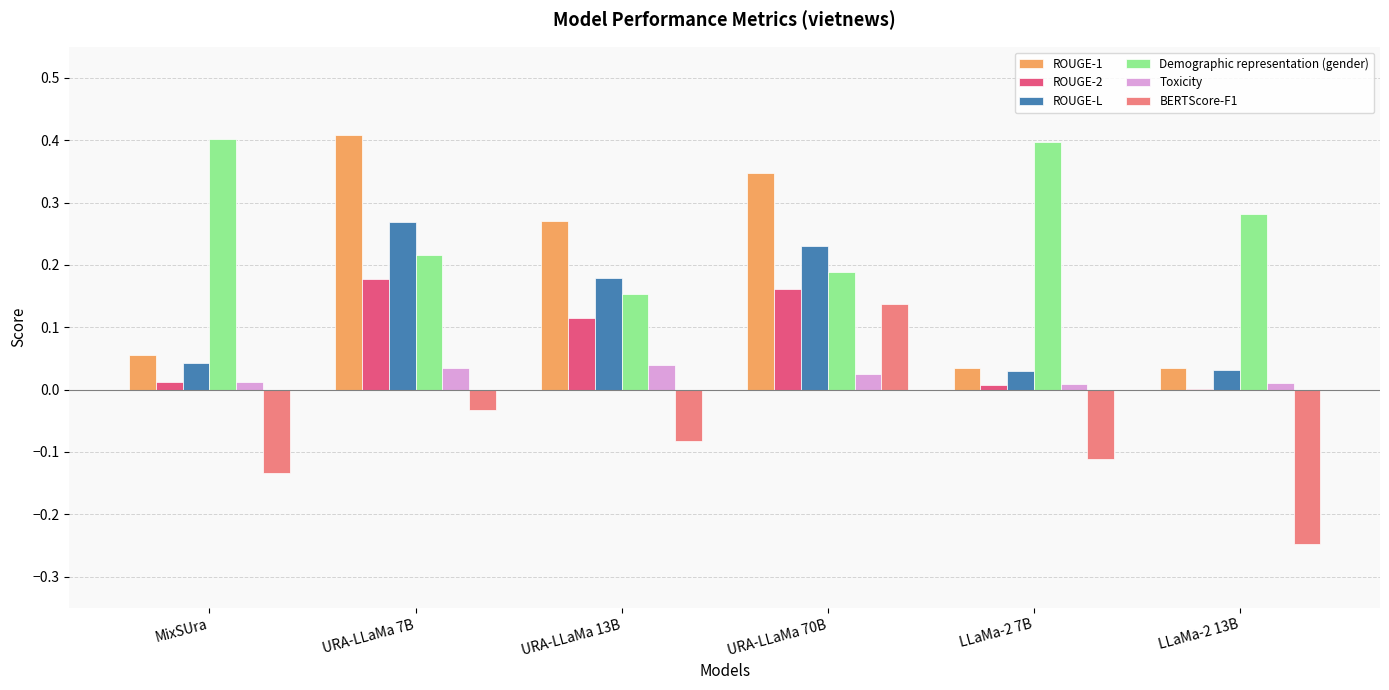

What is the sum of all Demographic representation (gender) values?

1.6